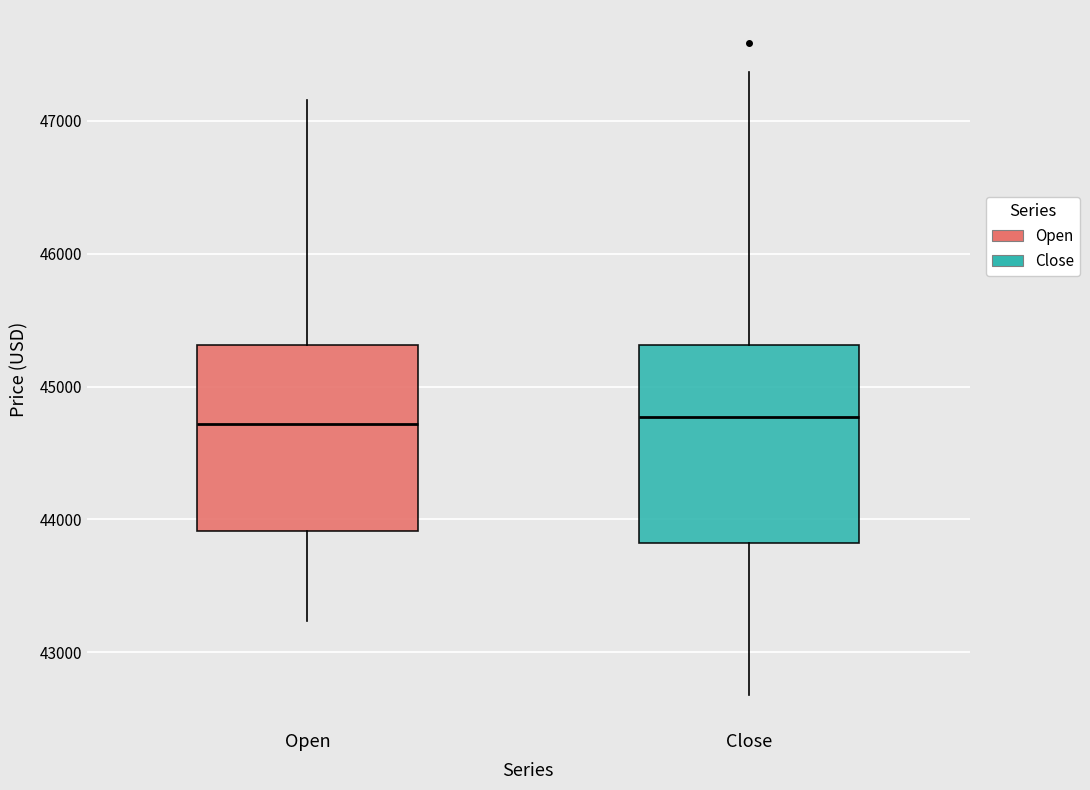

Reading left to right, read every box against the y-axis: the position of its median line, the range the box covers, and the ends of its whiskers. The values are not printed on the chart, so give them approximately, as read against the axis.

Open: median 44700, box 43900 to 45300, whiskers 43200 to 47200
Close: median 44800, box 43800 to 45300, whiskers 42700 to 47400